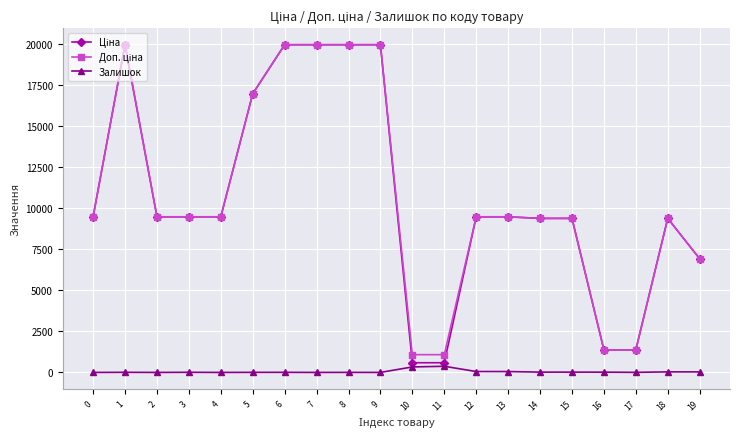

True or false: Залишок has more than 2 interior local peaks.

True